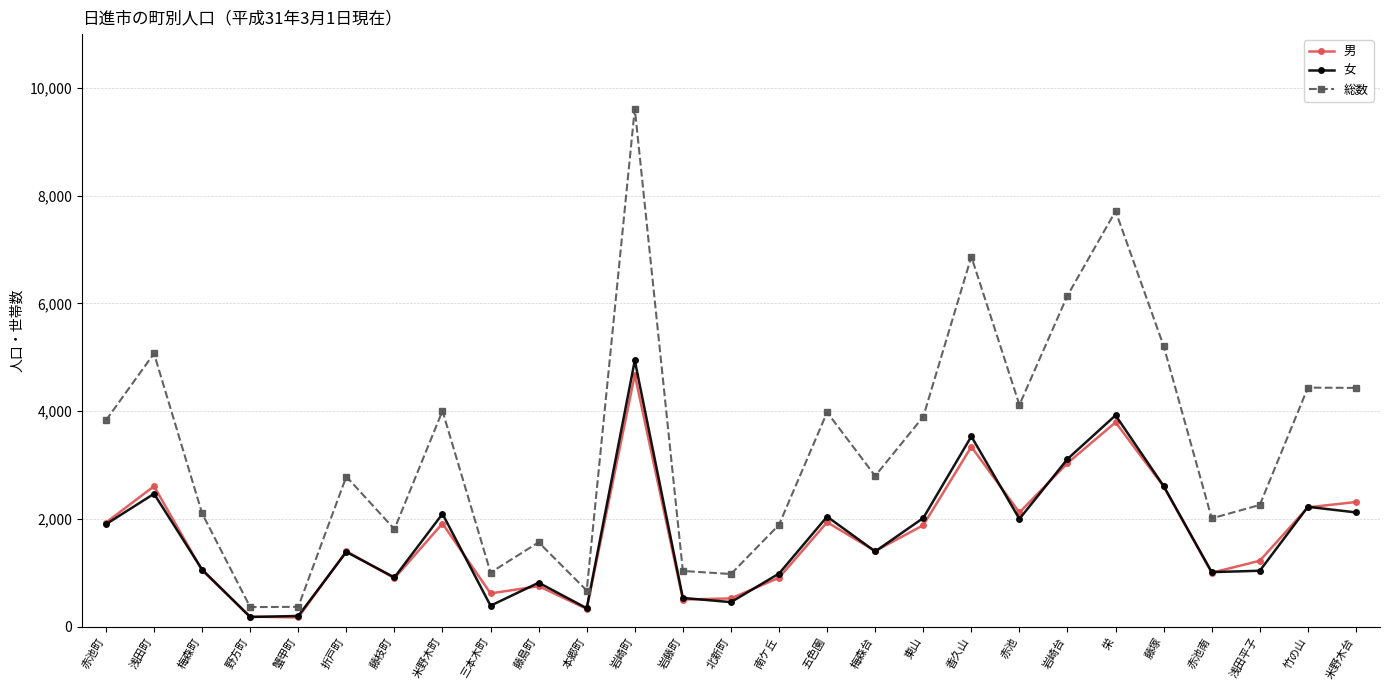

What is the total value across all series at 三本木町?

2004